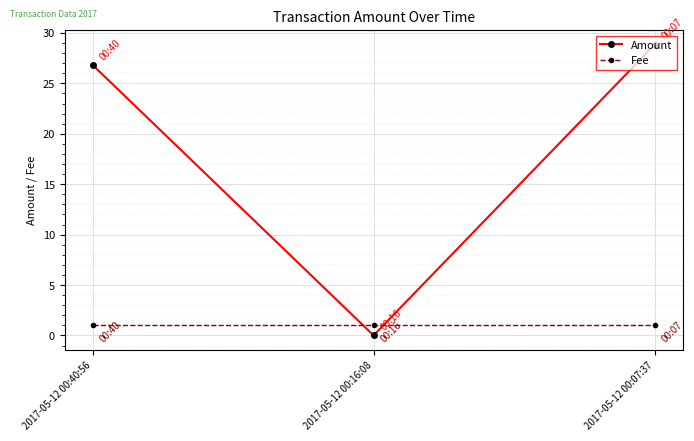

The value of Fee at 2017-05-12 00:40:56 is 1.0. True or false?

True